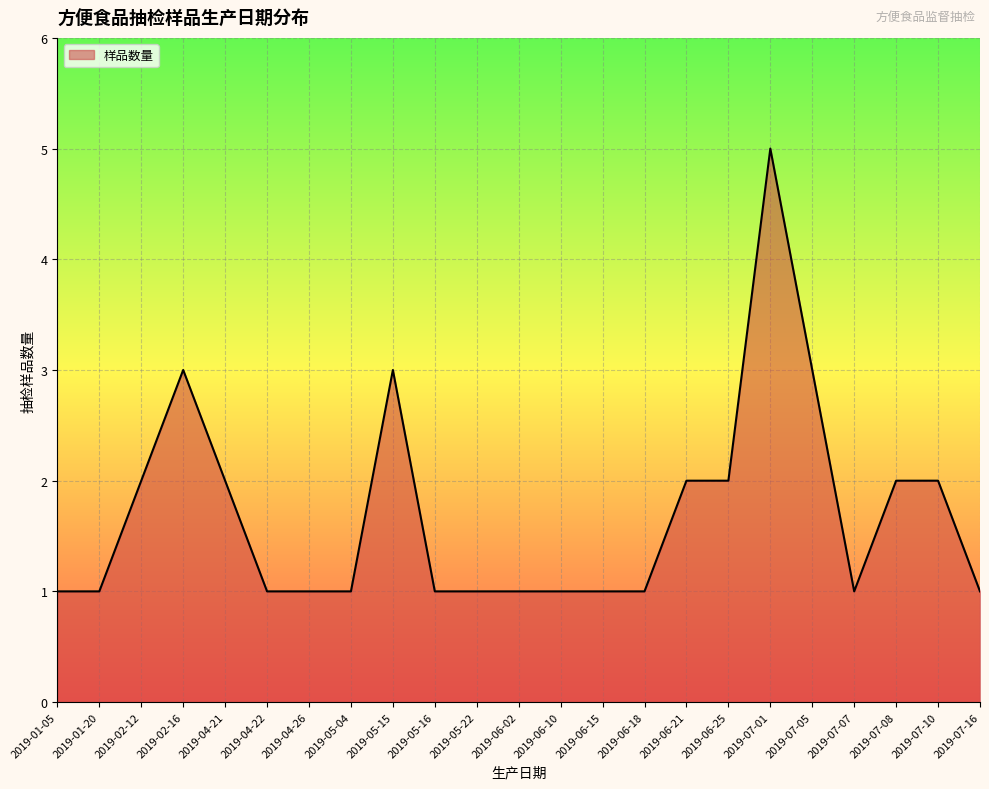

What is the sum of all values?

39